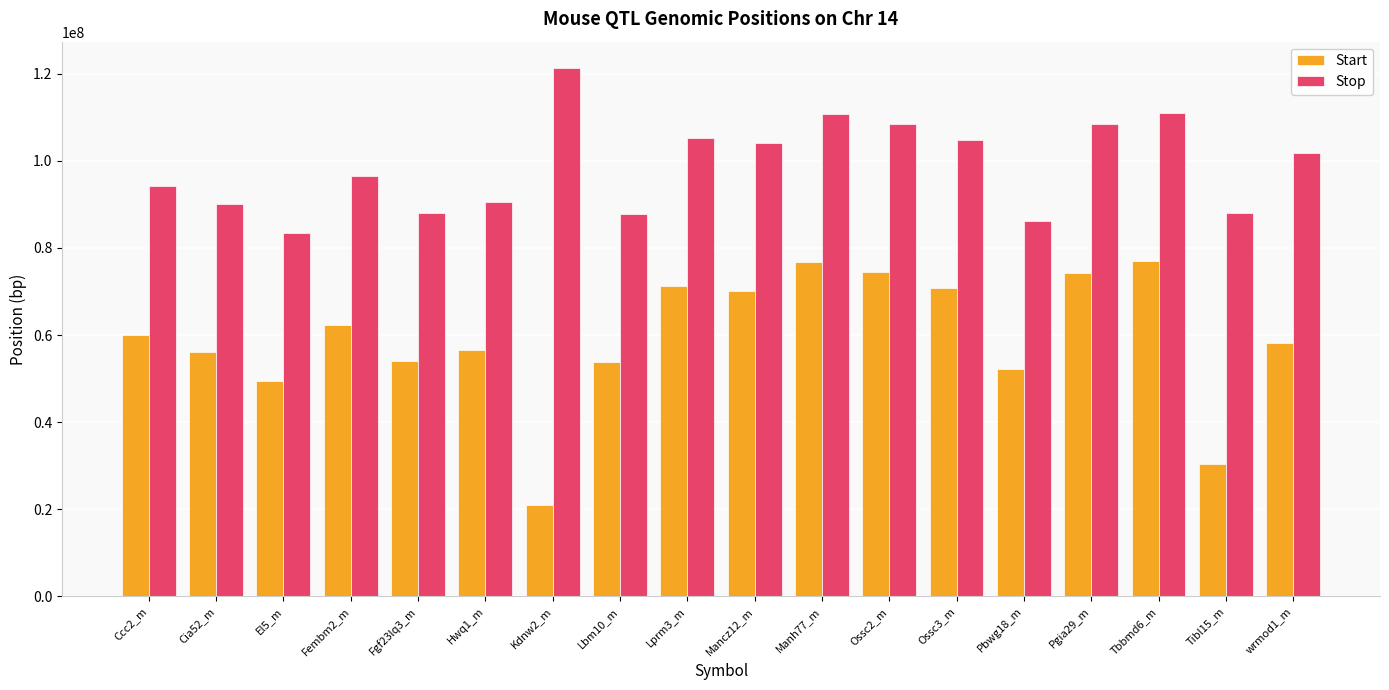

How many distinct data groups are displayed?

2